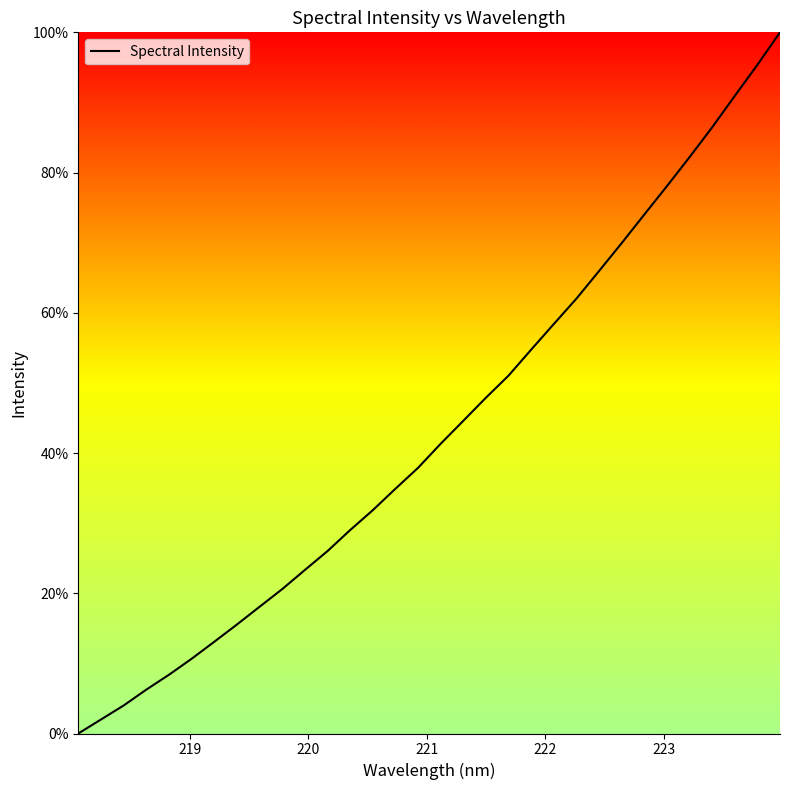

What is the maximum value shown in the chart?

100.0